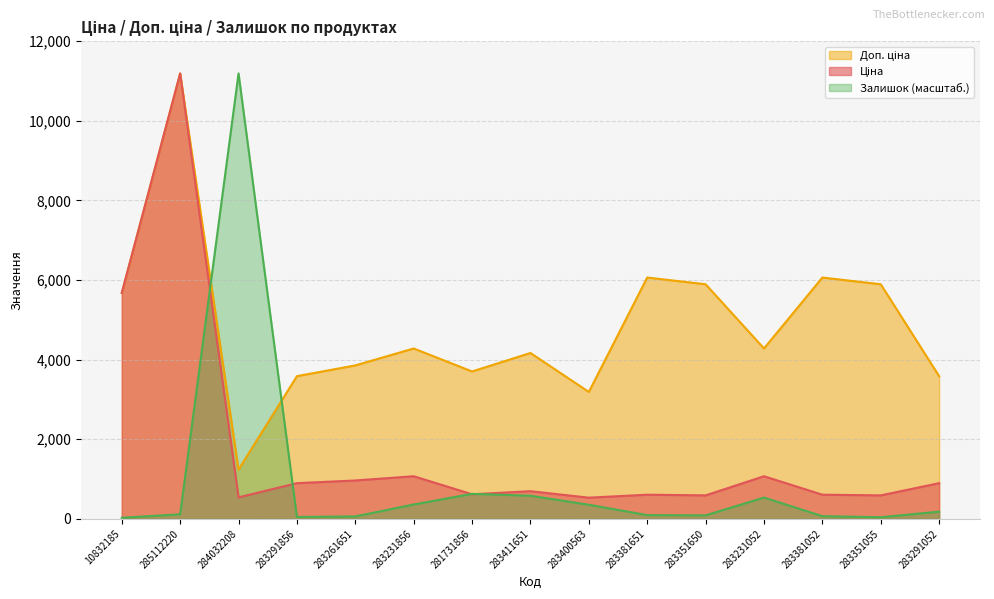

At which category does the chart reach its minimum across all series?

10832185